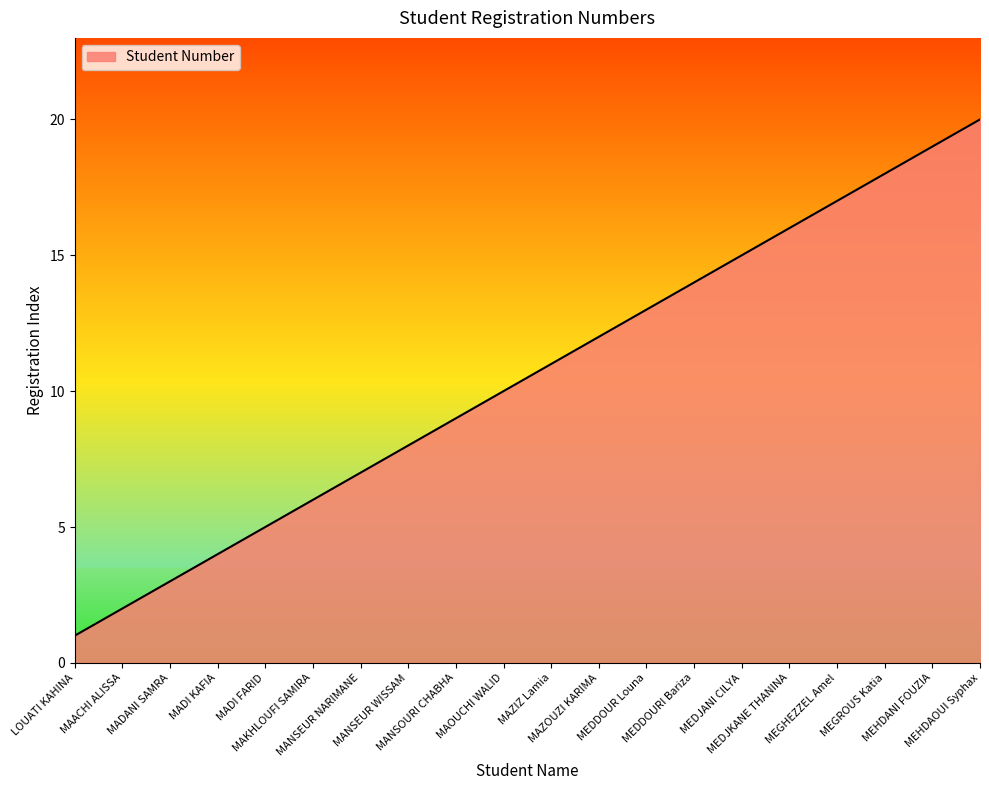

Approximately how many times larger is the value at MEGHEZZEL Amel compared to MANSEUR WISSAM?

2.1